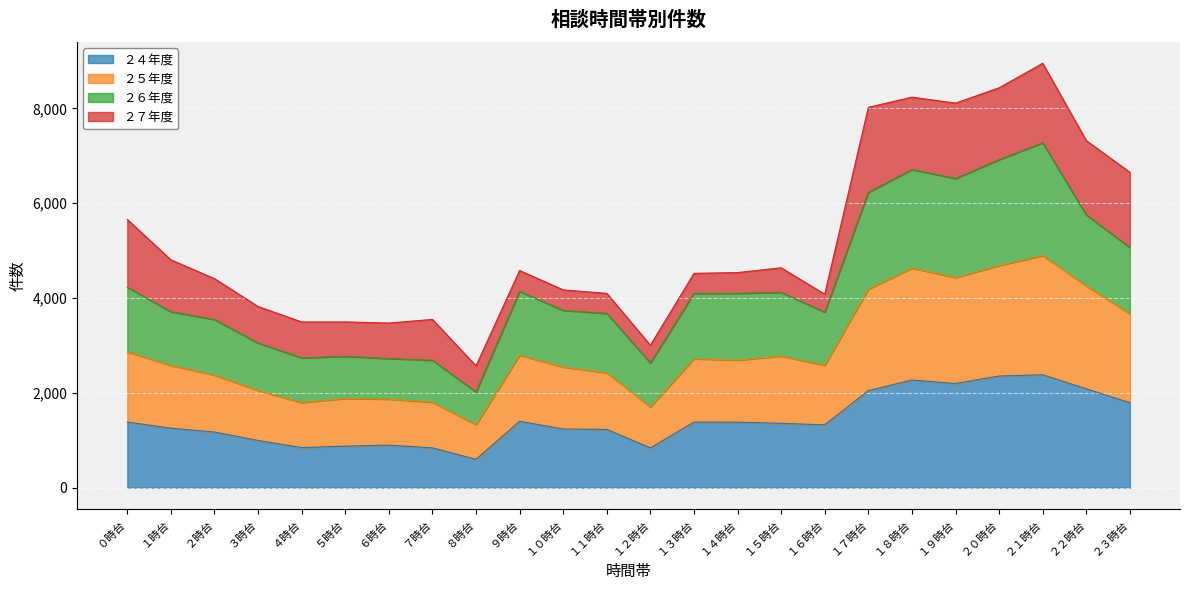

What is the difference between the maximum and minimum values in the ２４年度 series?

1783